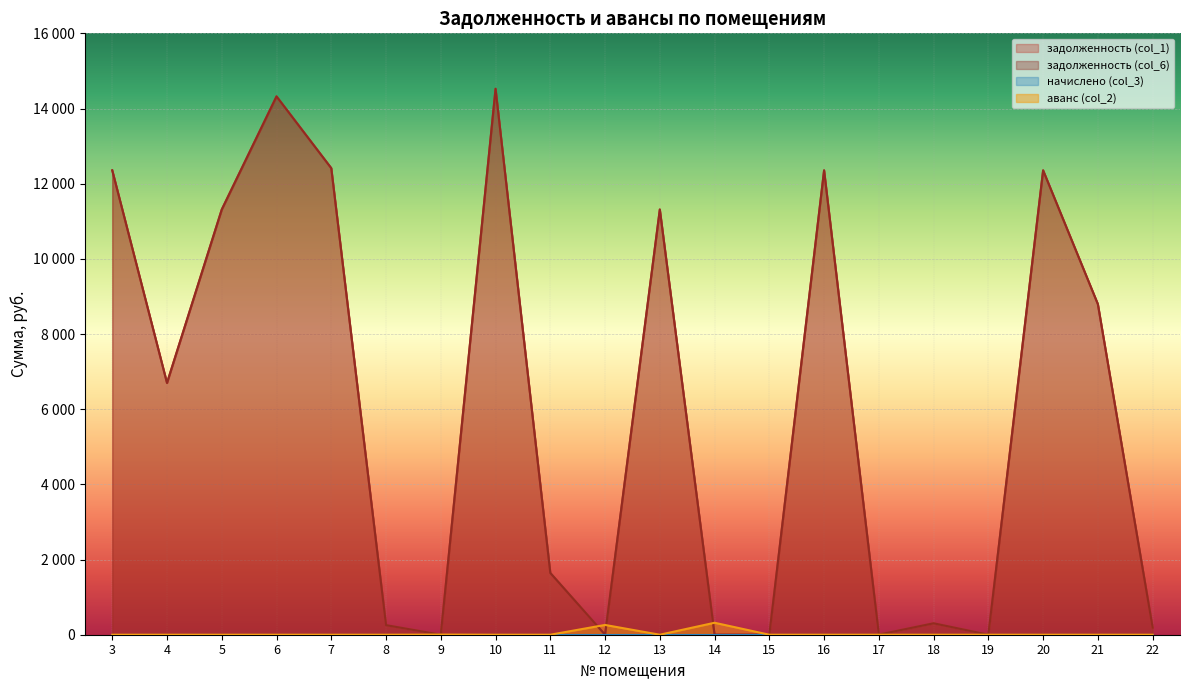

How many values in the аванс col_2 series exceed 0?

3